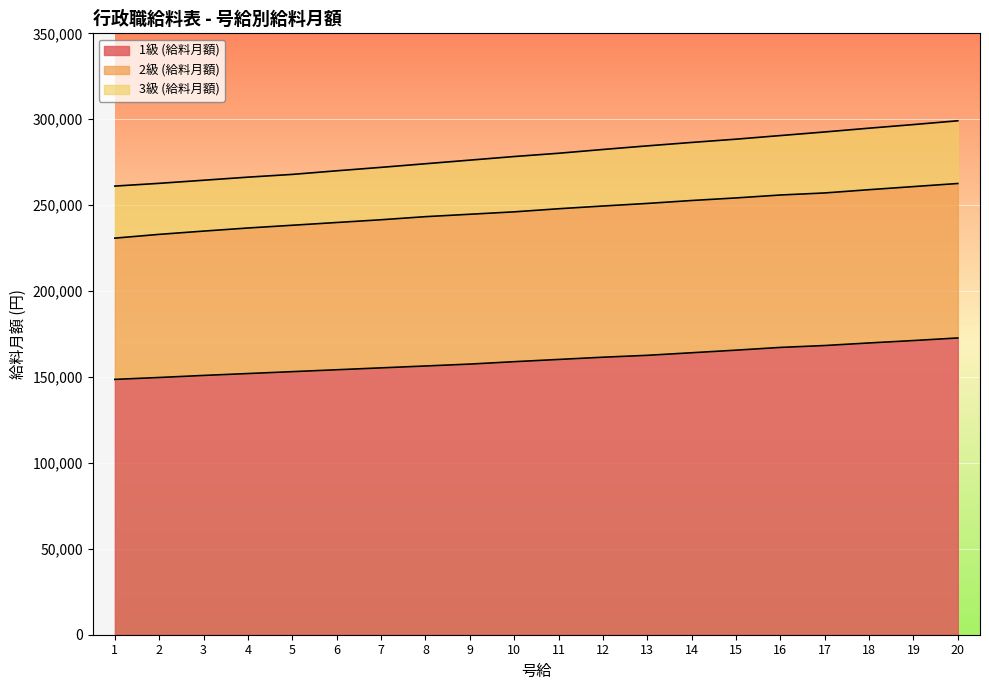

What is the average value of the 2級 (給料月額) series?

246995